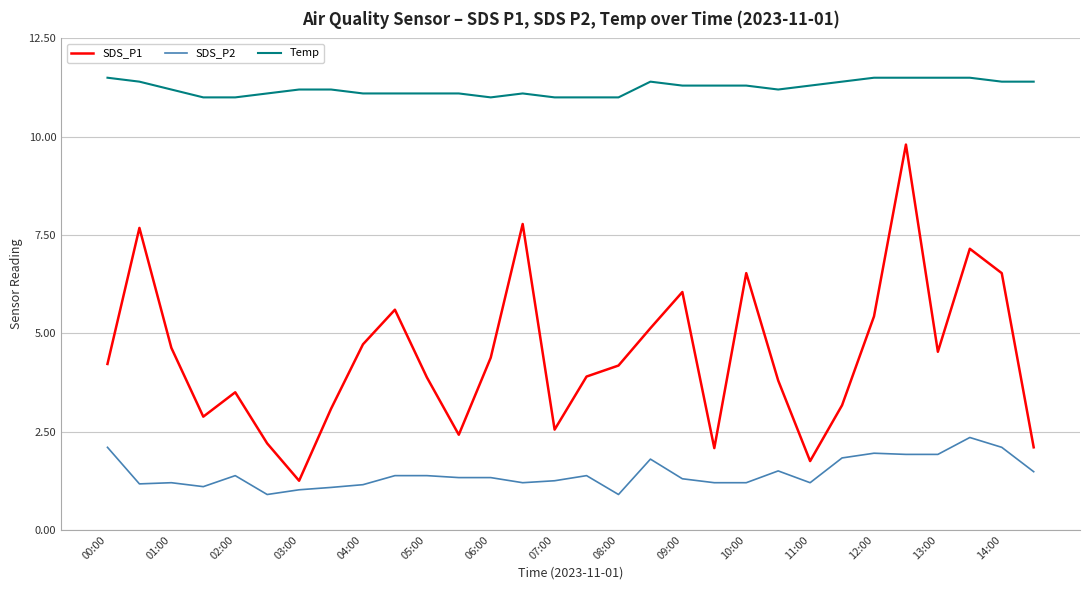

True or false: SDS_P2 and SDS_P1 cross at least once.

False